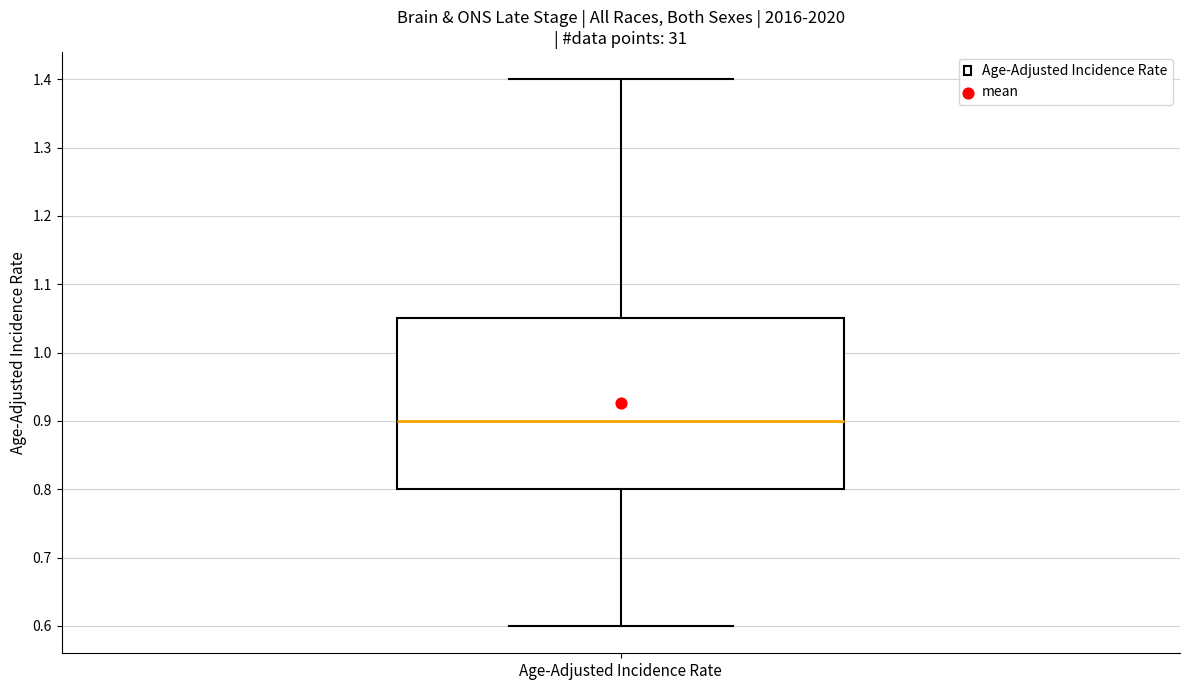

Read this box plot against the y-axis: the position of the median line, the range covered by the box, and the ends of both whiskers. The values are not printed on the chart, so give them approximately, as read against the axis.

median 0.90, box 0.80 to 1.05, whiskers 0.60 to 1.40